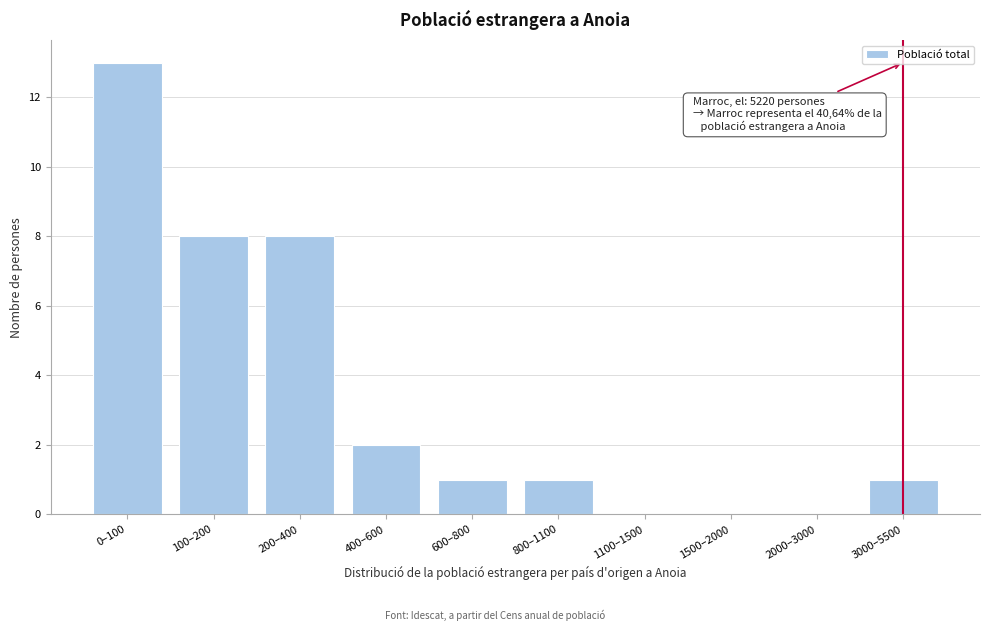

Reading right to left, what are all the values shown in this chart?

3000–5500=1	2000–3000=0	1500–2000=0	1100–1500=0	800–1100=1	600–800=1	400–600=2	200–400=8	100–200=8	0–100=13